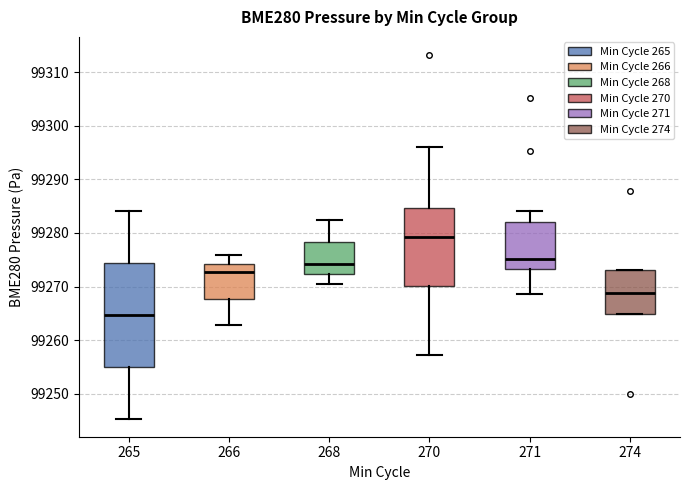

Where does the median line of the box at x = 271 sit on the y-axis? The values are not printed on the chart, so give them approximately, as read against the axis.

99275